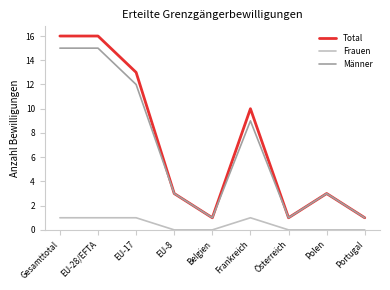

True or false: Männer and Frauen cross at least once.

False